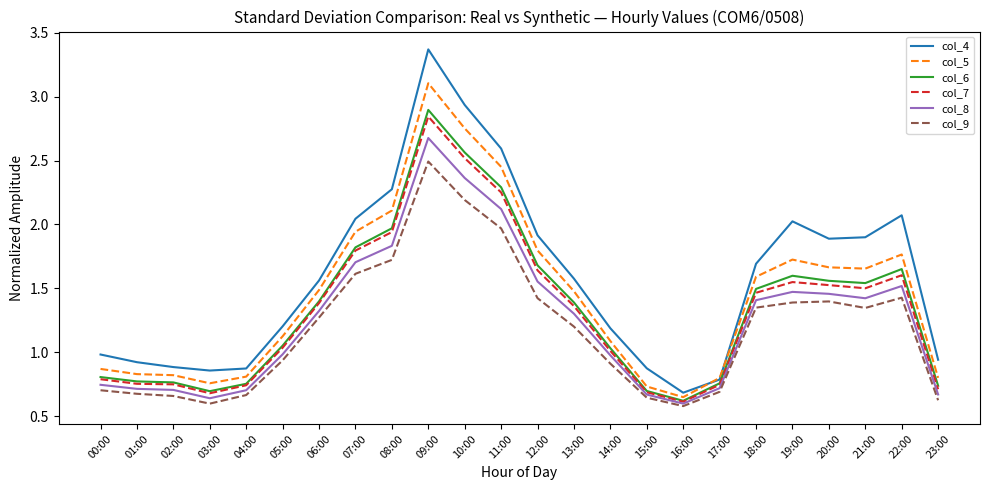

True or false: col_7 and col_9 cross at least once.

False